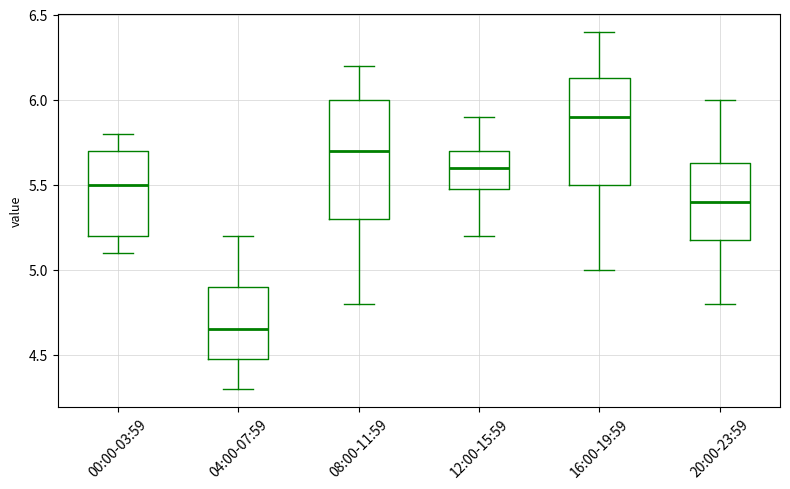

Reading left to right, read every box against the y-axis: the position of its median line, the range the box covers, and the ends of its whiskers. The values are not printed on the chart, so give them approximately, as read against the axis.

00:00-03:59: median 5.50, box 5.20 to 5.70, whiskers 5.10 to 5.80
04:00-07:59: median 4.65, box 4.50 to 4.90, whiskers 4.30 to 5.20
08:00-11:59: median 5.70, box 5.30 to 6.00, whiskers 4.80 to 6.20
12:00-15:59: median 5.60, box 5.50 to 5.70, whiskers 5.20 to 5.90
16:00-19:59: median 5.90, box 5.50 to 6.15, whiskers 5.00 to 6.40
20:00-23:59: median 5.40, box 5.20 to 5.65, whiskers 4.80 to 6.00